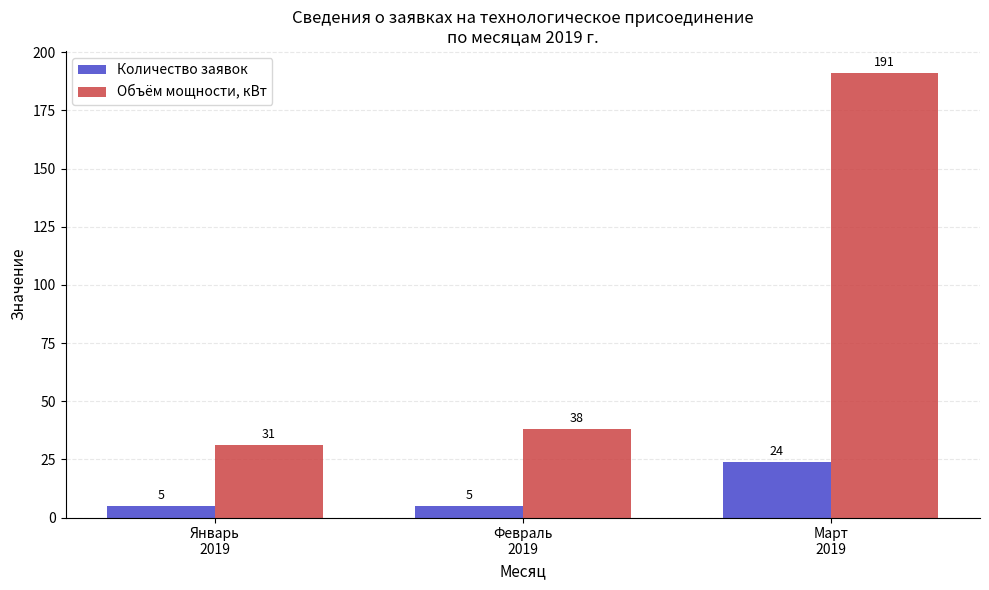

At how many categories does at least one series exceed 33?

2